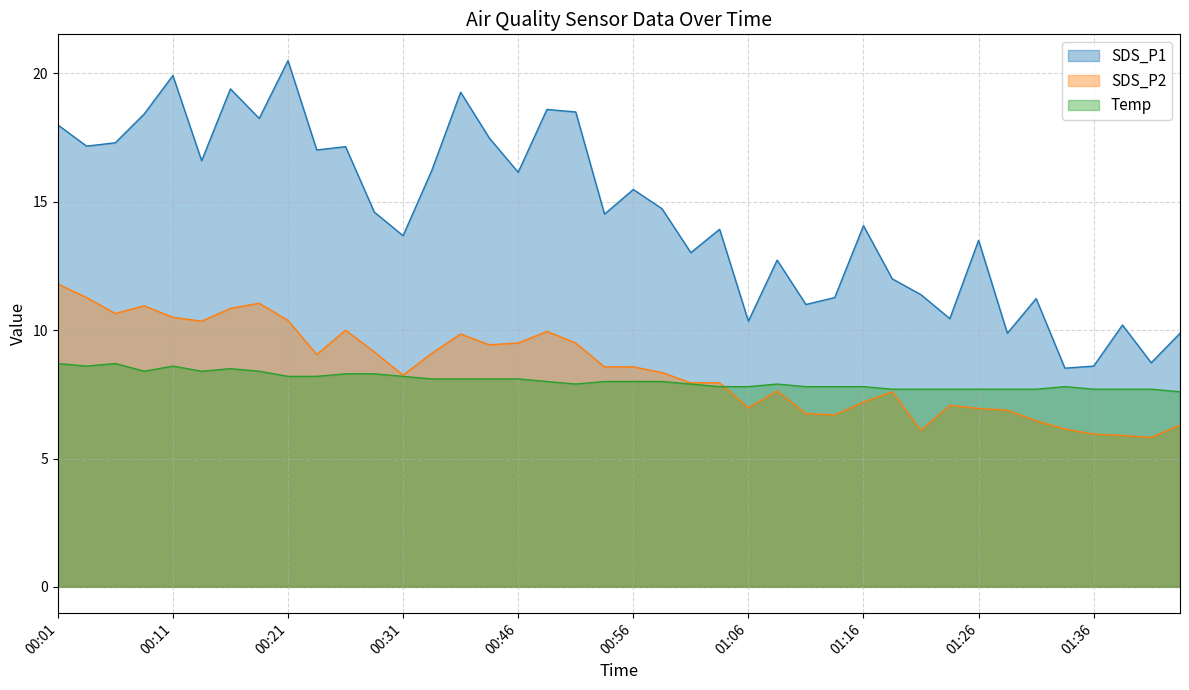

Between 01:13 and 01:21, which series saw the biggest shift?

SDS_P2